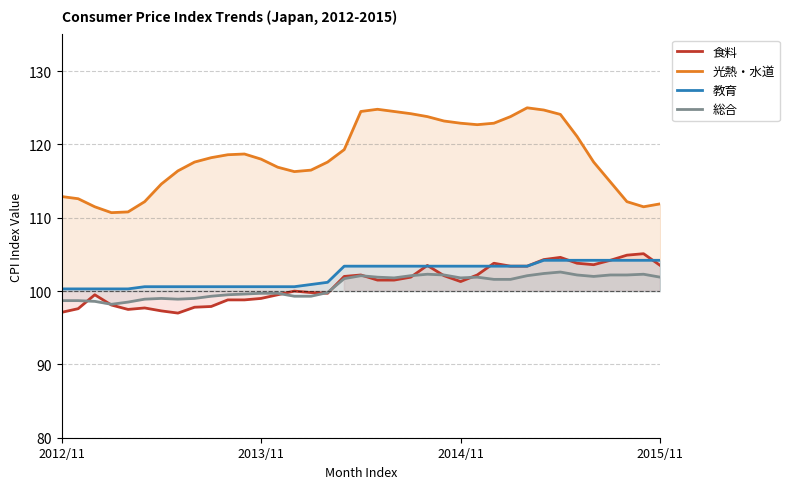

How many interior local peaks does the 総合 series have?

6